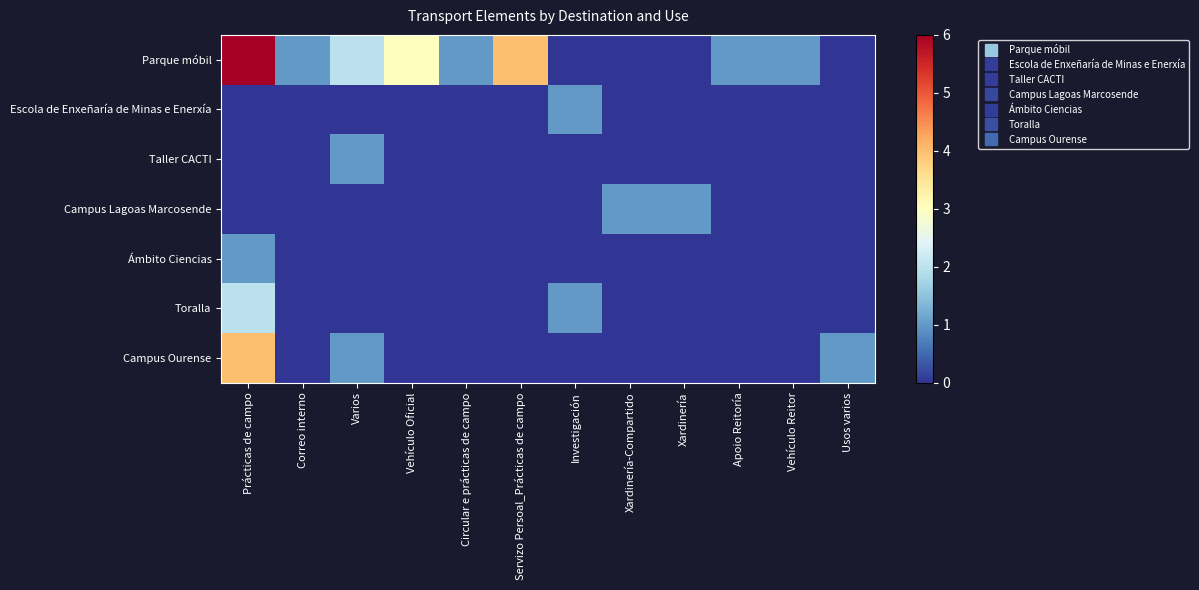

Reading left to right, extract all data points from this chart.

Parque móbil: Prácticas de campo=6	Correo interno=1	Varios=2	Vehículo Oficial=3	Circular e prácticas de campo=1	Servizo Persoal_Prácticas de campo=4	Investigación=0	Xardinería-Compartido=0	Xardinería=0	Apoio Reitoría=1	Vehículo Reitor=1	Usos varios=0
Escola de Enxeñaría de Minas e Enerxía: Prácticas de campo=0	Correo interno=0	Varios=0	Vehículo Oficial=0	Circular e prácticas de campo=0	Servizo Persoal_Prácticas de campo=0	Investigación=1	Xardinería-Compartido=0	Xardinería=0	Apoio Reitoría=0	Vehículo Reitor=0	Usos varios=0
Taller CACTI: Prácticas de campo=0	Correo interno=0	Varios=1	Vehículo Oficial=0	Circular e prácticas de campo=0	Servizo Persoal_Prácticas de campo=0	Investigación=0	Xardinería-Compartido=0	Xardinería=0	Apoio Reitoría=0	Vehículo Reitor=0	Usos varios=0
Campus Lagoas Marcosende: Prácticas de campo=0	Correo interno=0	Varios=0	Vehículo Oficial=0	Circular e prácticas de campo=0	Servizo Persoal_Prácticas de campo=0	Investigación=0	Xardinería-Compartido=1	Xardinería=1	Apoio Reitoría=0	Vehículo Reitor=0	Usos varios=0
Ámbito Ciencias: Prácticas de campo=1	Correo interno=0	Varios=0	Vehículo Oficial=0	Circular e prácticas de campo=0	Servizo Persoal_Prácticas de campo=0	Investigación=0	Xardinería-Compartido=0	Xardinería=0	Apoio Reitoría=0	Vehículo Reitor=0	Usos varios=0
Toralla: Prácticas de campo=2	Correo interno=0	Varios=0	Vehículo Oficial=0	Circular e prácticas de campo=0	Servizo Persoal_Prácticas de campo=0	Investigación=1	Xardinería-Compartido=0	Xardinería=0	Apoio Reitoría=0	Vehículo Reitor=0	Usos varios=0
Campus Ourense: Prácticas de campo=4	Correo interno=0	Varios=1	Vehículo Oficial=0	Circular e prácticas de campo=0	Servizo Persoal_Prácticas de campo=0	Investigación=0	Xardinería-Compartido=0	Xardinería=0	Apoio Reitoría=0	Vehículo Reitor=0	Usos varios=1